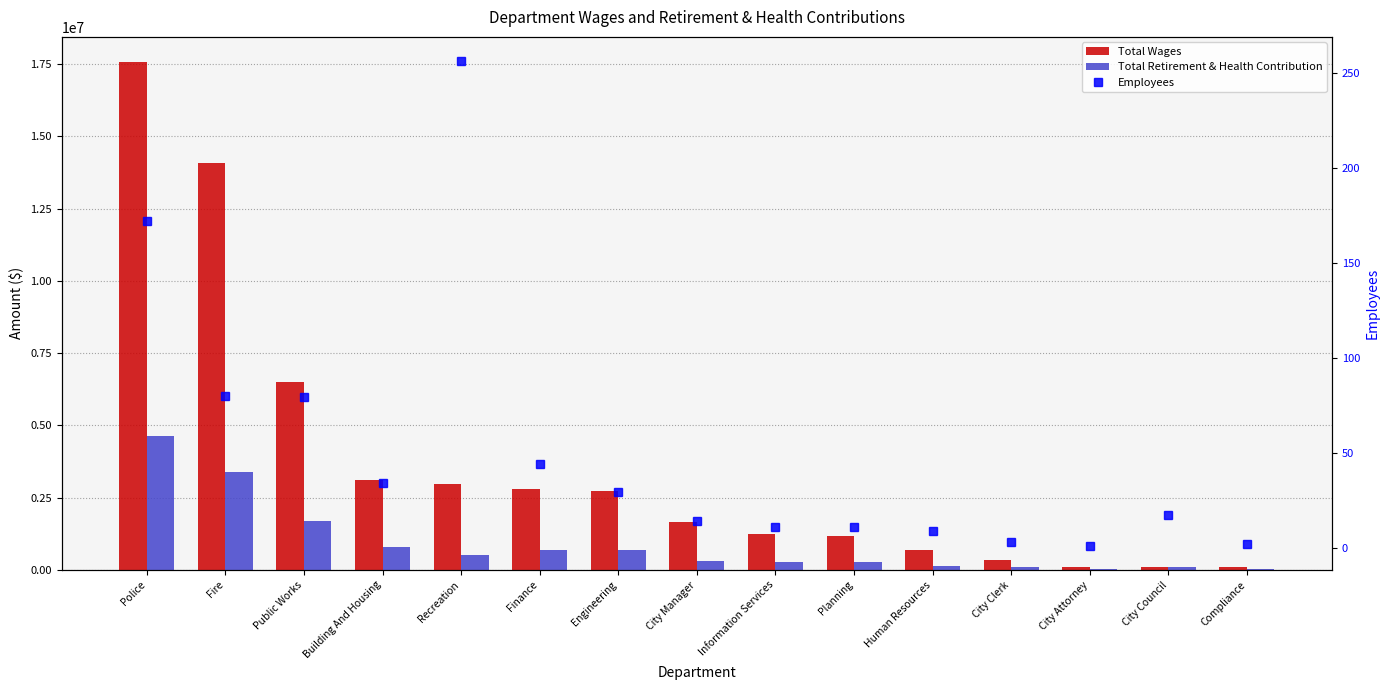

Rank the series by their average value, from highest to lowest.

Total Wages, Total Retirement & Health Contribution, Employees